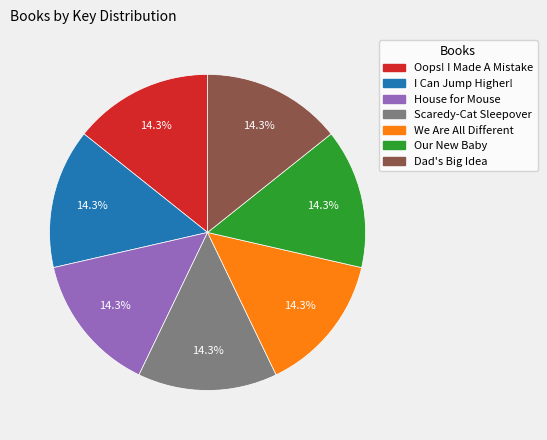

Approximately how many times larger is the value at We Are All Different compared to Oops! I Made A Mistake?

1.0